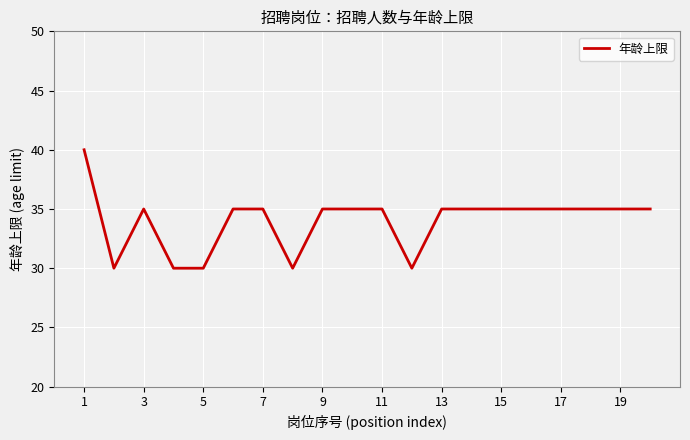

What is the maximum value shown in the chart?

40